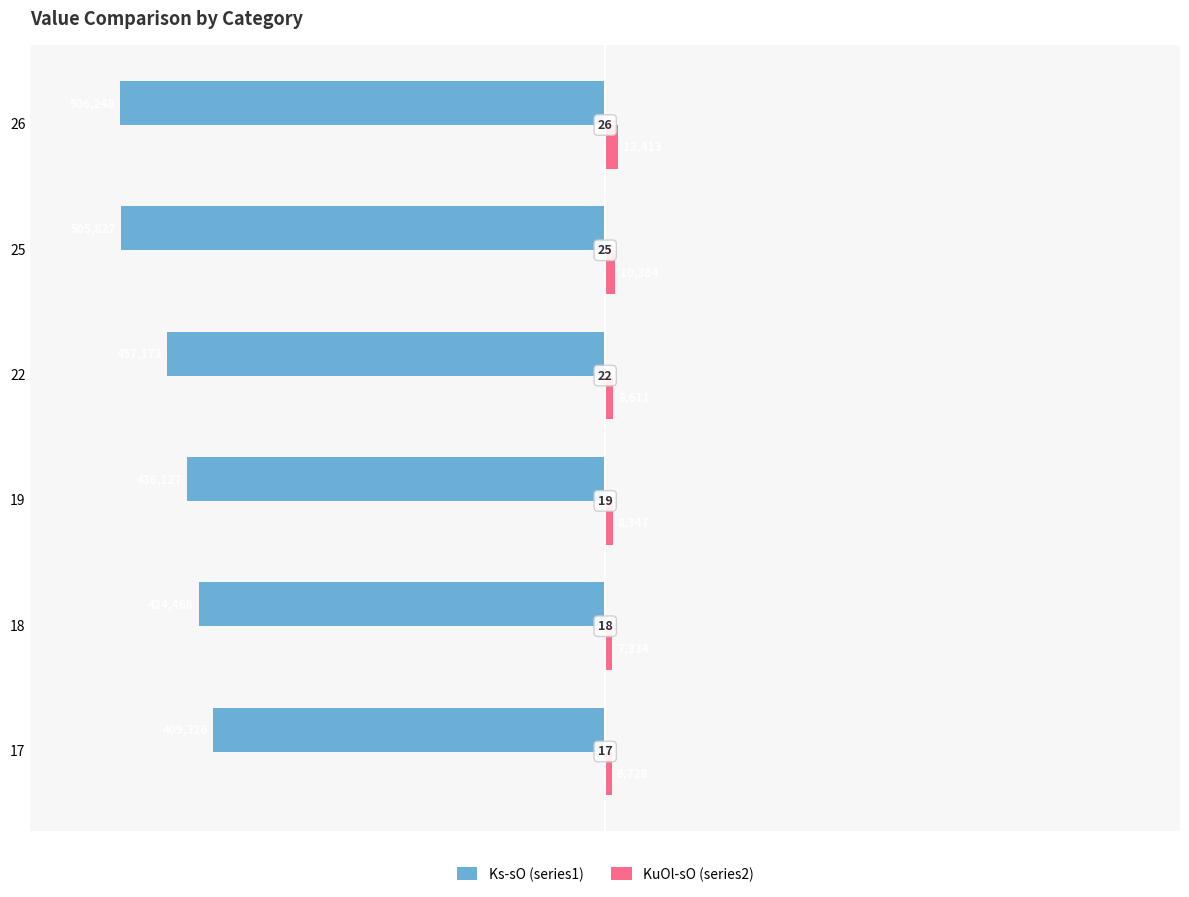

What are all the series names shown in the legend?

Ks-sO (series1), KuOl-sO (series2)